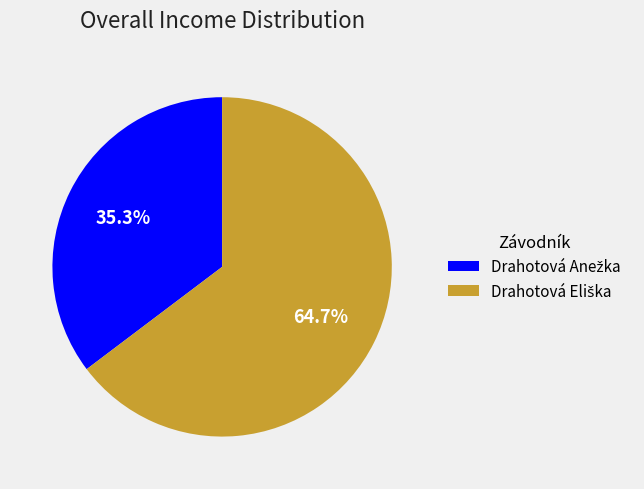

How many slices are in this pie chart?

2